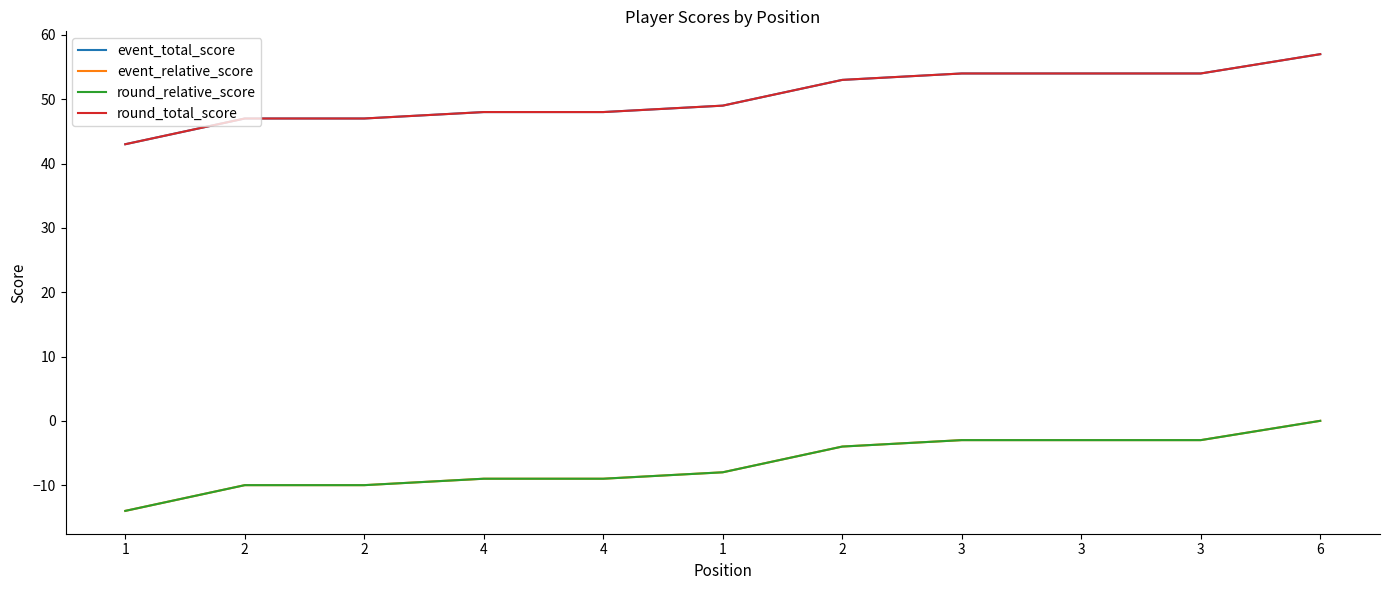

Which series has the largest total across all categories?

event_total_score